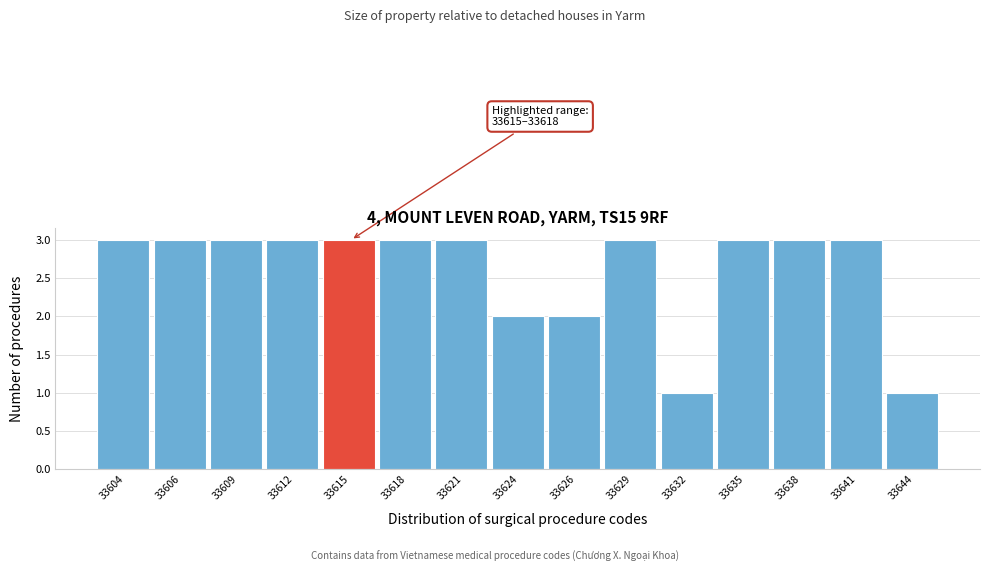

Reading left to right, list all the values displayed in this chart.

3	3	3	3	3	3	3	2	2	3	1	3	3	3	1